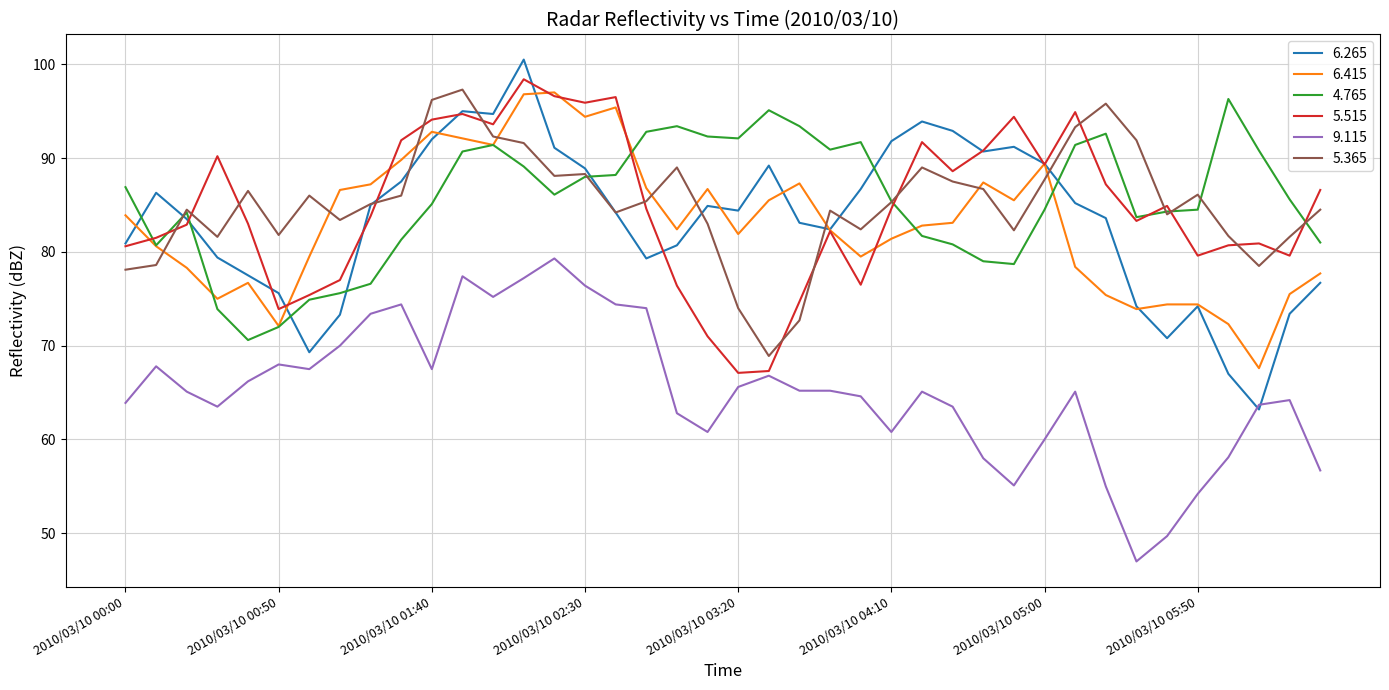

Which series has the largest range (max minus min)?

6.265